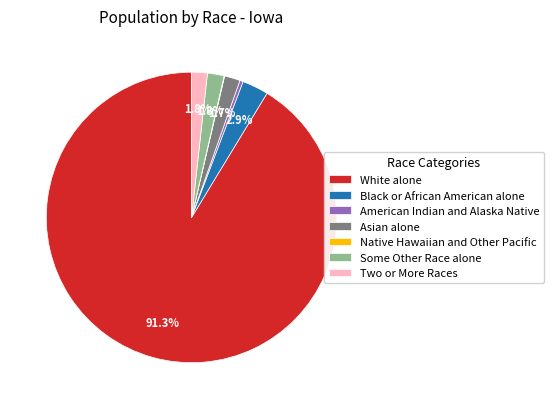

To the nearest percent, what percentage of the pie is White alone?

91%